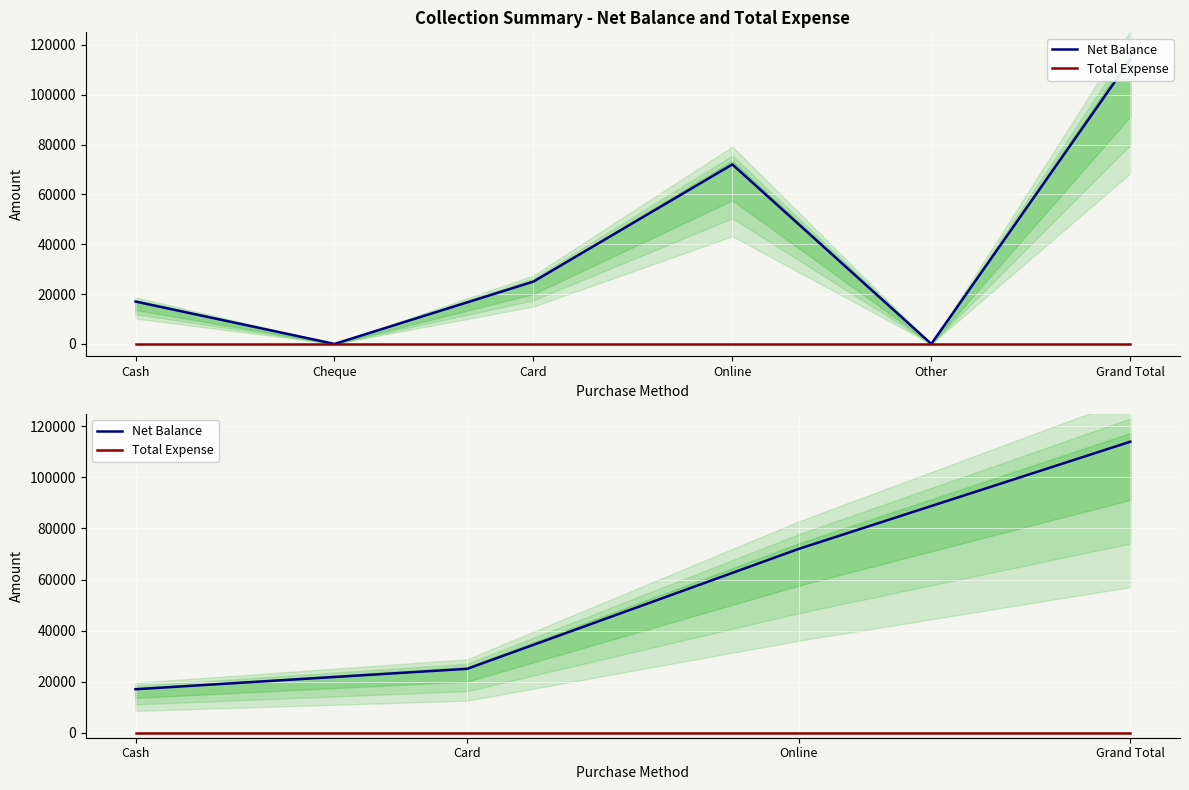

Does the chart display data point markers on the line(s)?

No